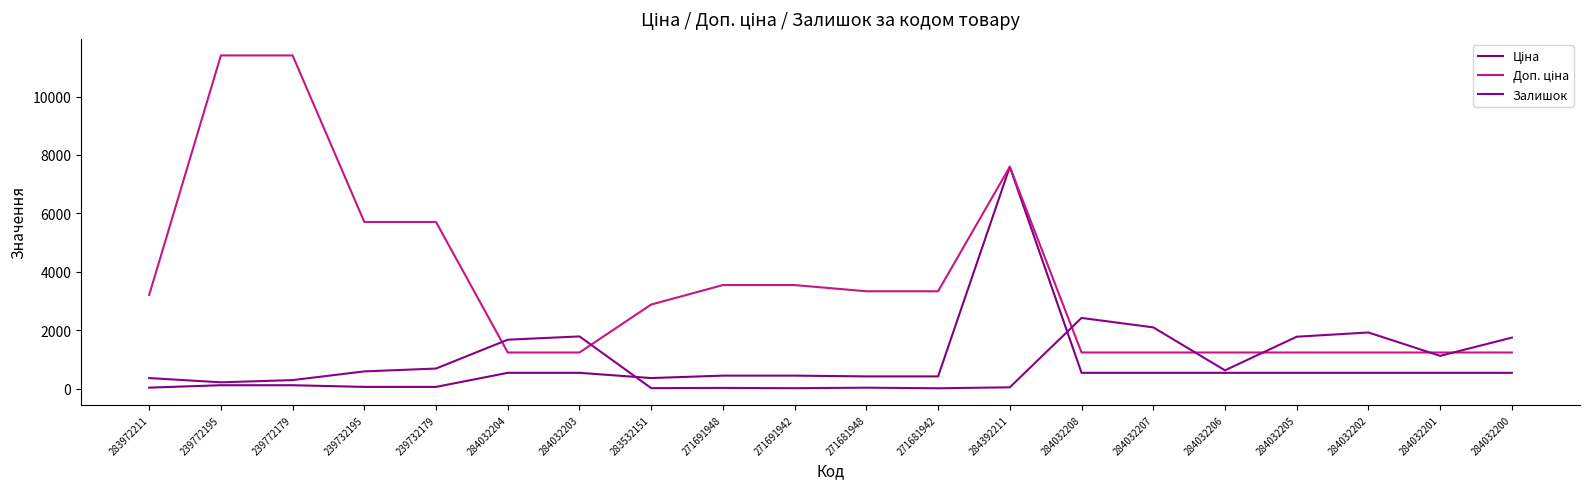

True or false: Ціна and Доп. ціна intersect in this chart.

False